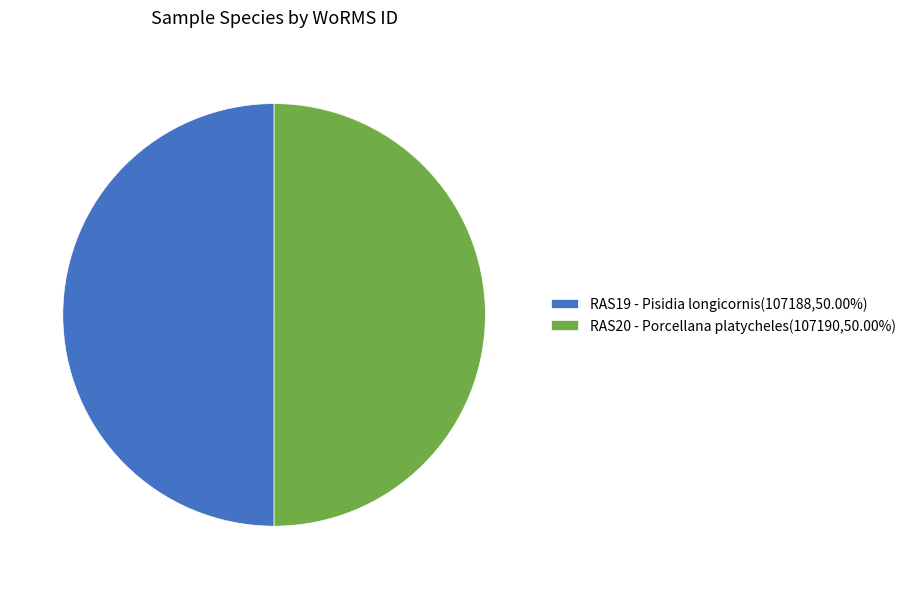

Approximately how many times larger is the value at RAS20 - Porcellana platycheles(107190,50.00%) compared to RAS19 - Pisidia longicornis(107188,50.00%)?

1.0